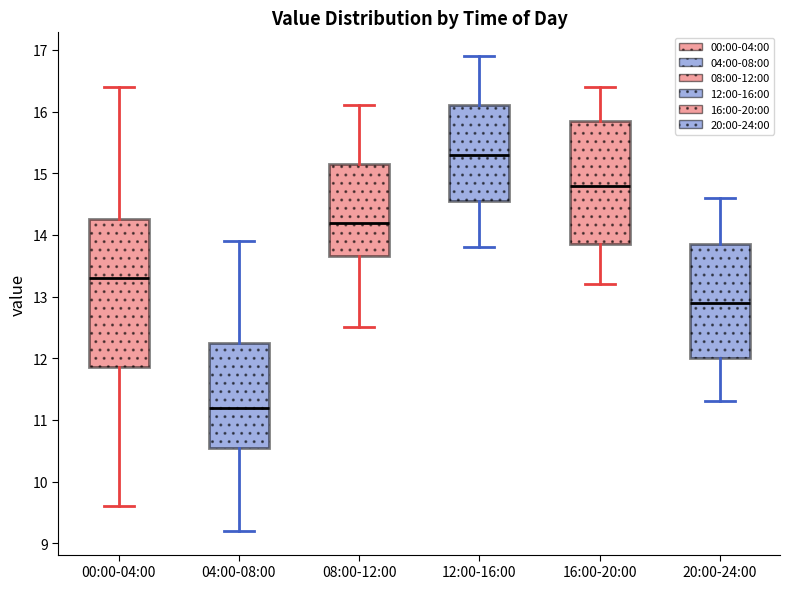

Comparing the boxes themselves (not the whiskers), which one is the tallest?

00:00-04:00